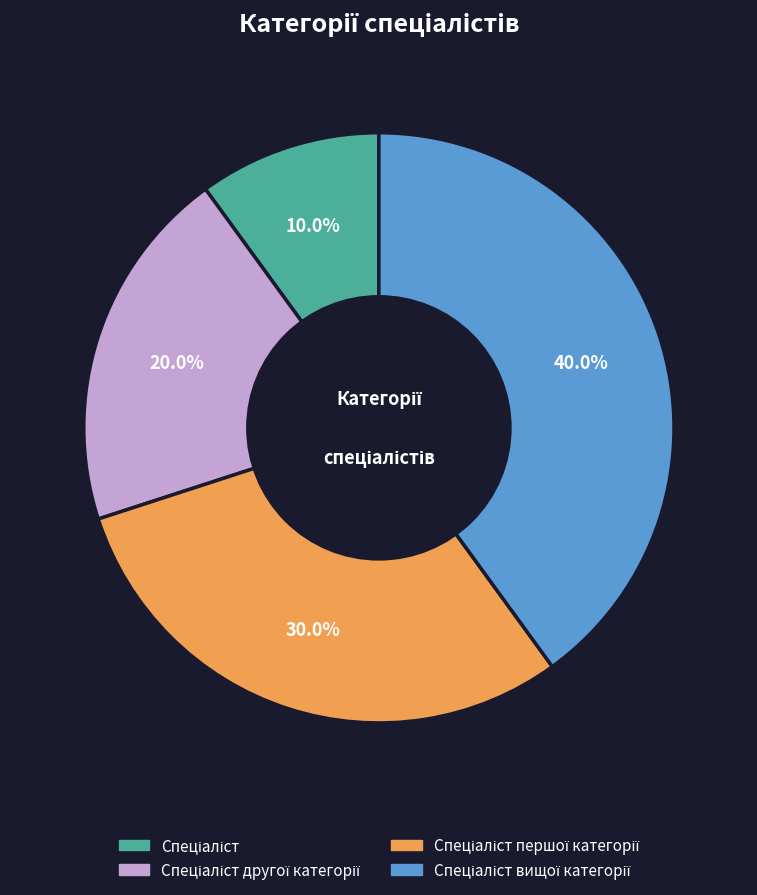

Does any single category account for the majority?

No